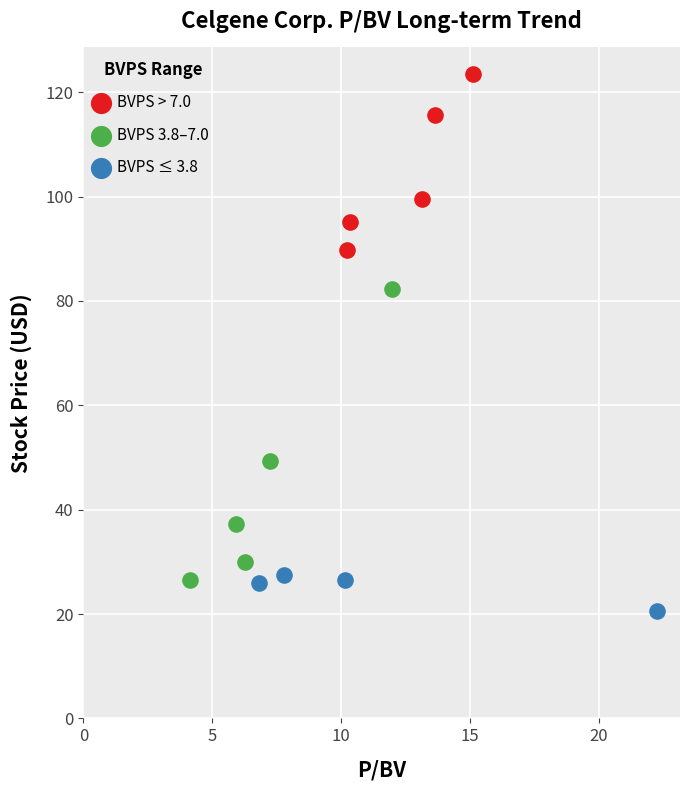

Which series reaches the minimum Y coordinate?

BVPS ≤ 3.8